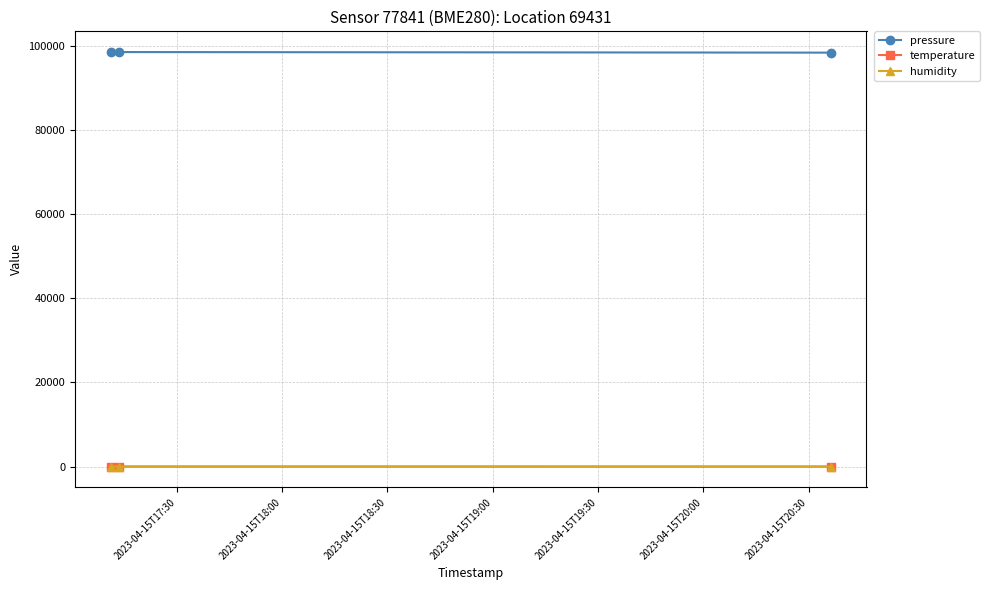

At how many categories does at least one series exceed 71641?

3